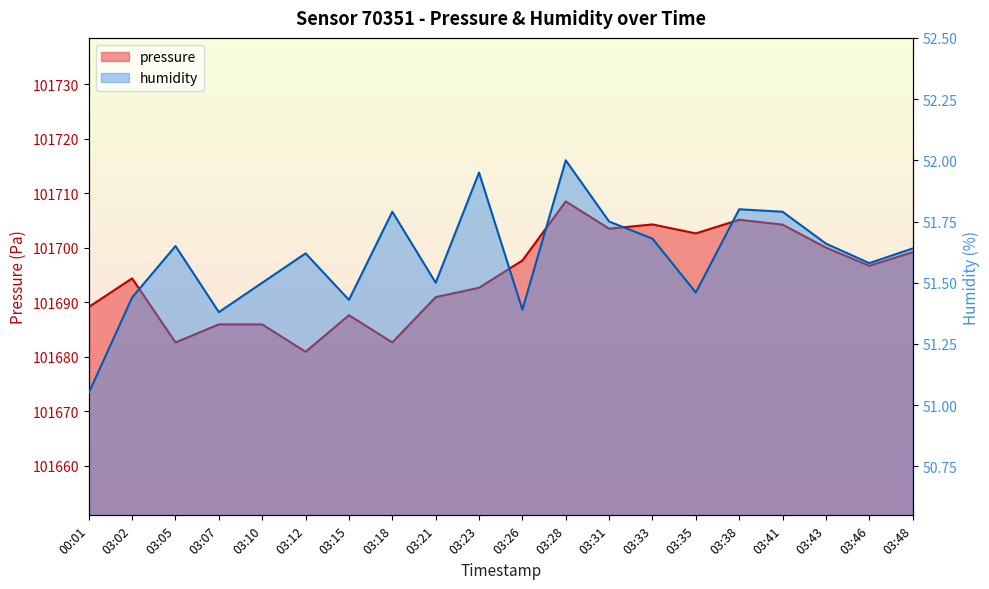

Which label corresponds to the largest value in the chart?

03:28